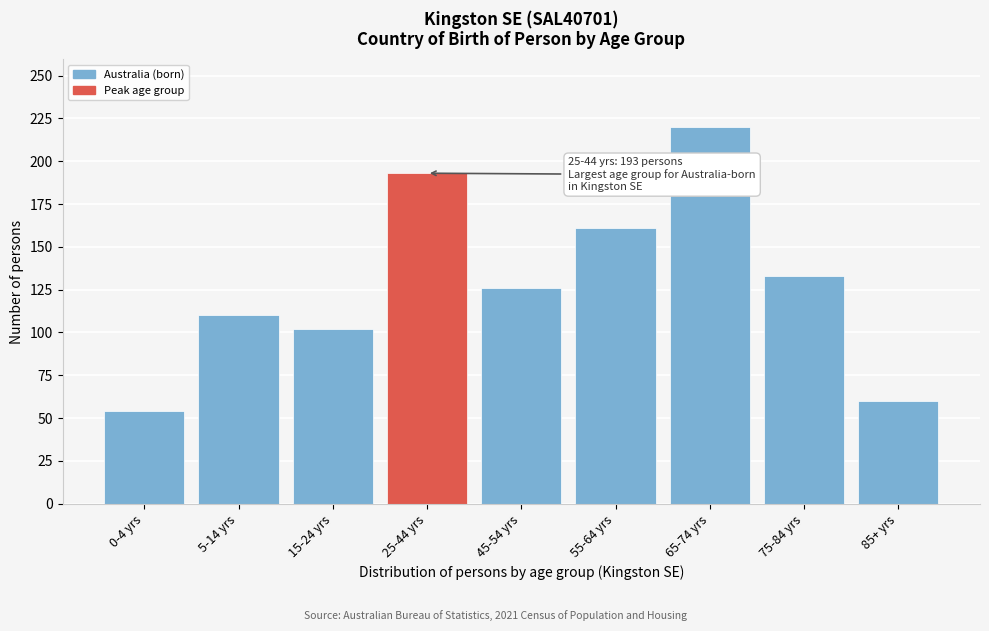

Reading right to left, list all the values displayed in this chart.

60	133	220	161	126	193	102	110	54